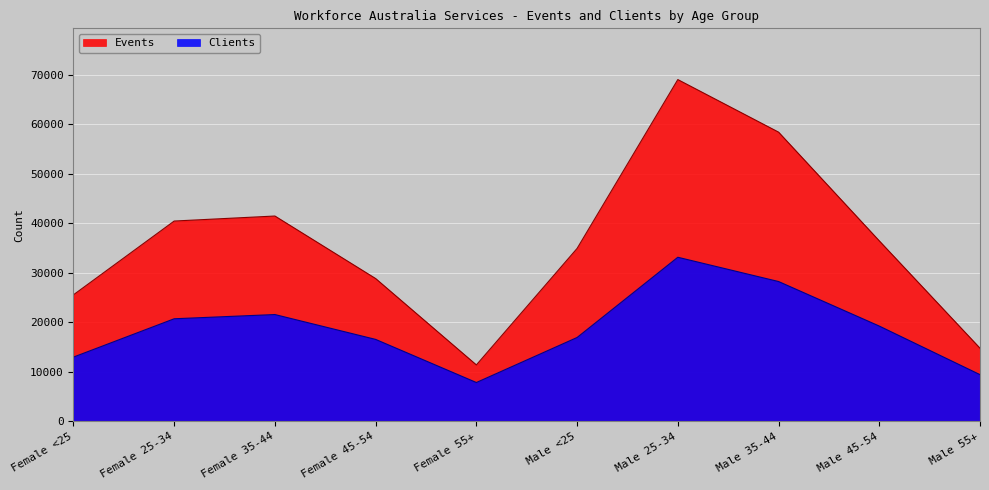

True or false: Events and Clients cross at least once.

False